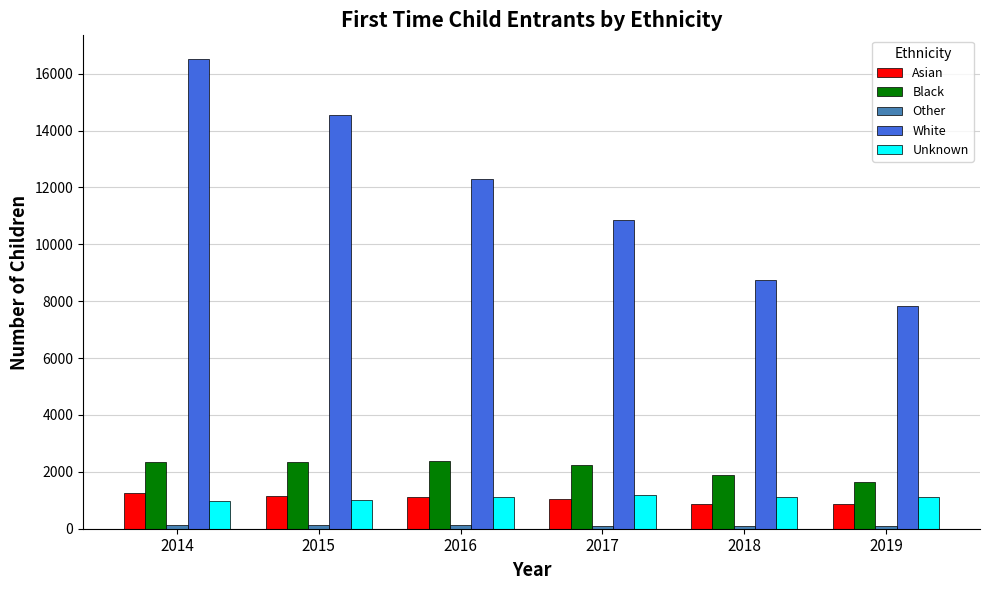

Which category has the lowest value in the Black series?

2019